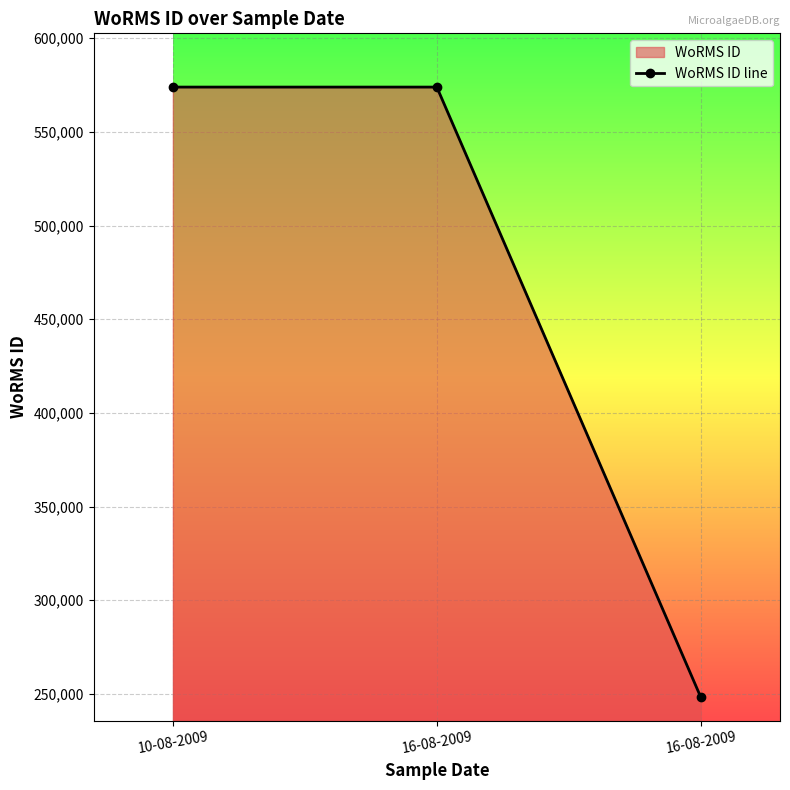

What is the difference between the values at 16-08-2009 and 16-08-2009?

325784